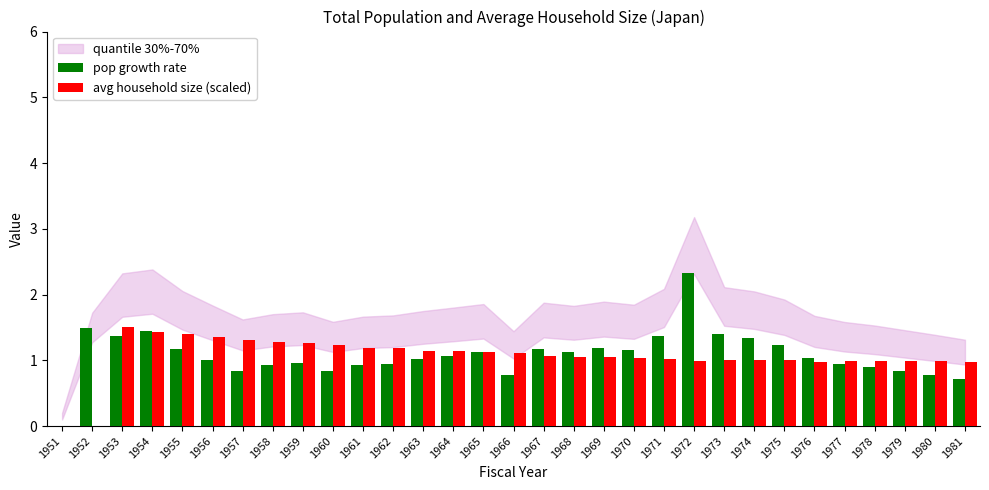

What is the sum of all pop growth rate values?

33.5